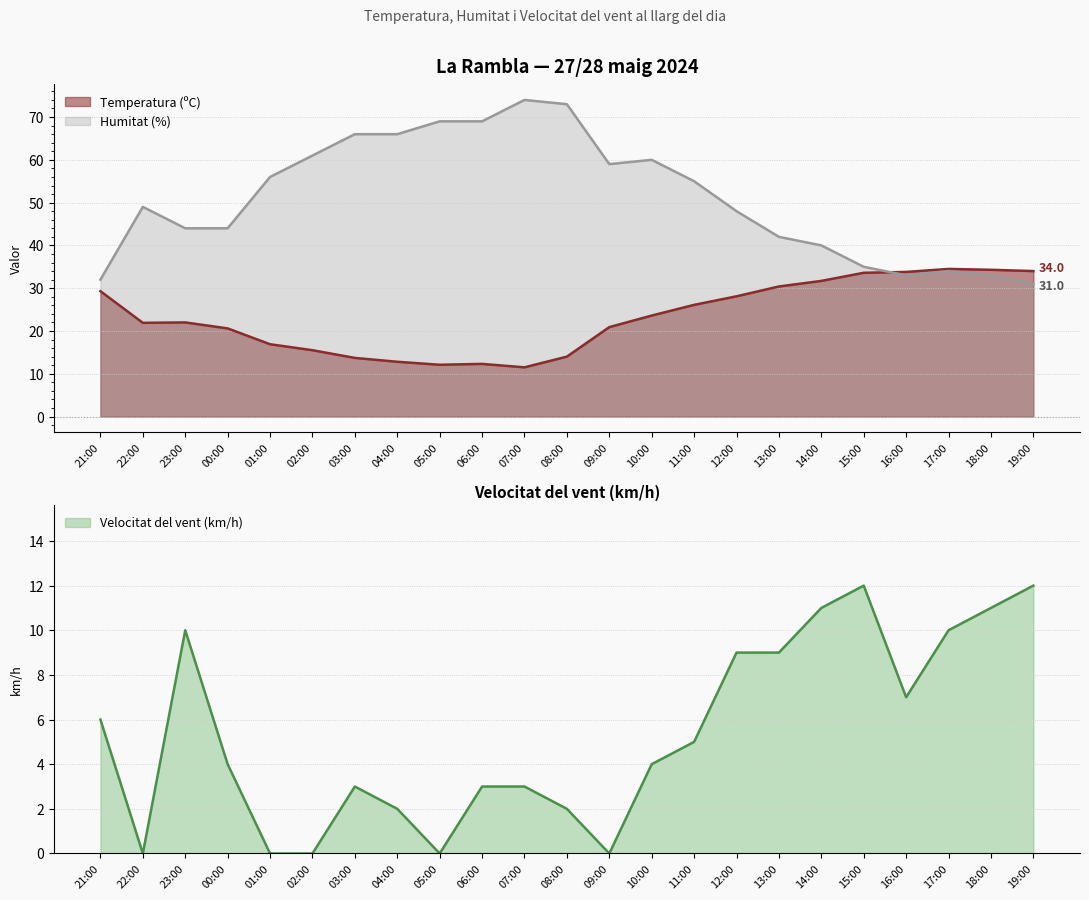

Which series has the largest total across all categories?

Humitat (%)